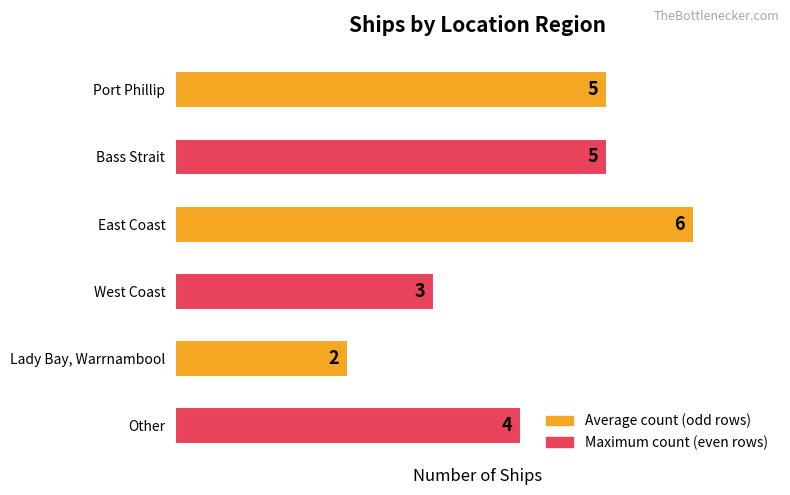

What is the sum of all values?

25